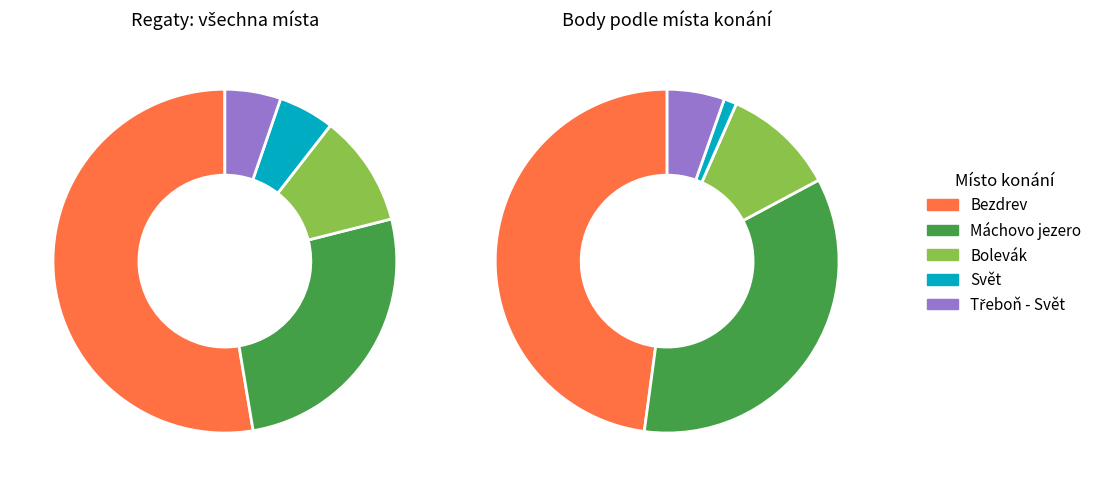

Combined, what portion of the pie is Bezdrev and Bolevák?

63.2%